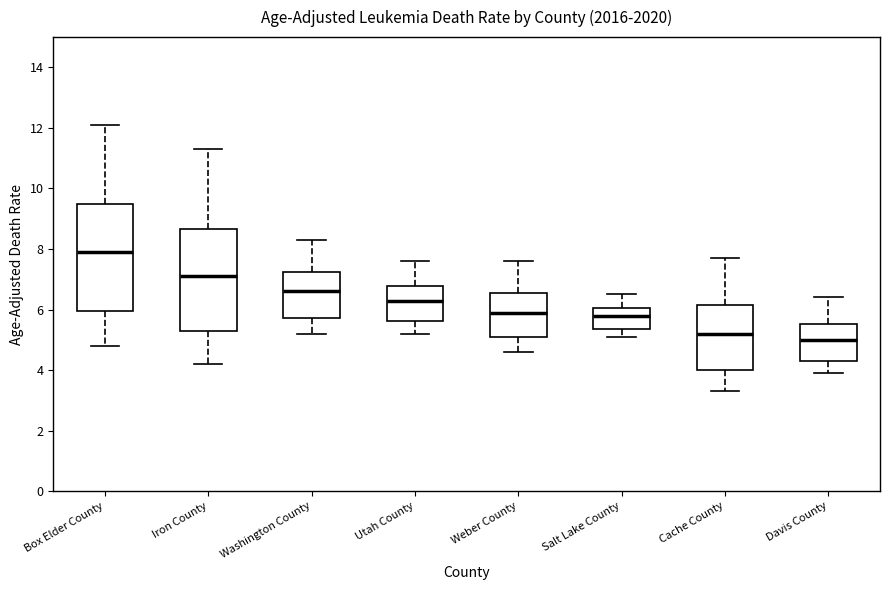

Where does the lower whisker of the box for Salt Lake County end on the y-axis? The values are not printed on the chart, so give them approximately, as read against the axis.

5.2